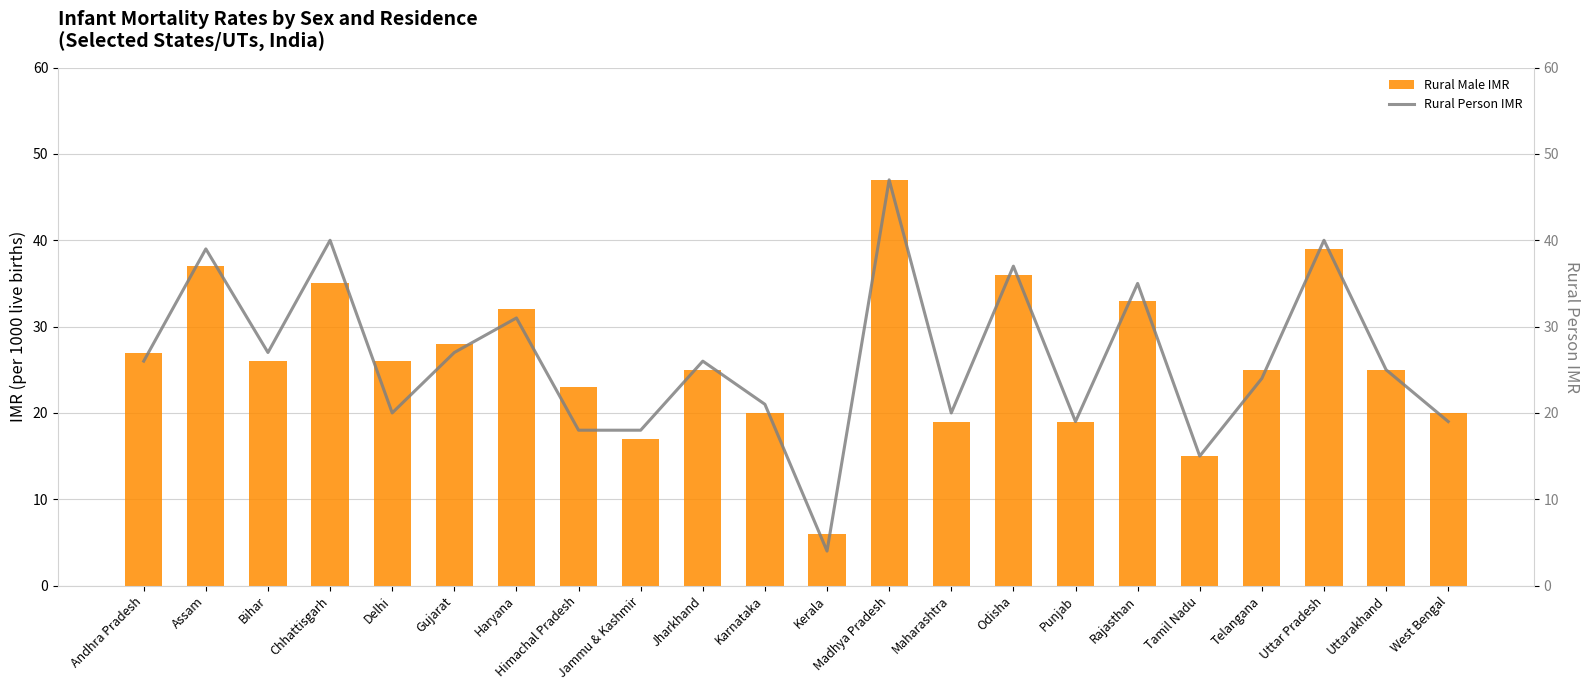

What is the minimum value shown in the chart?

4